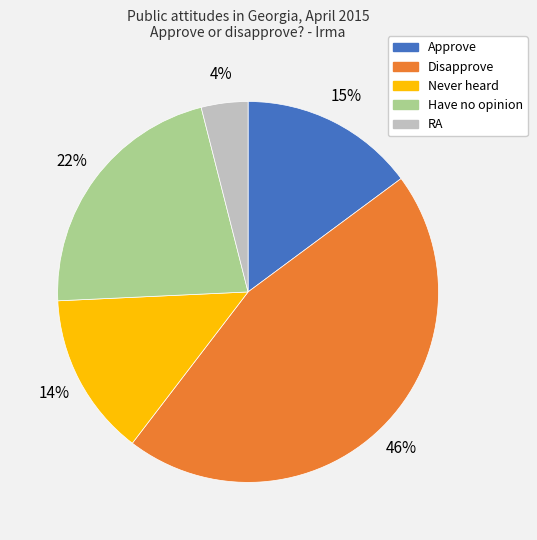

To the nearest percent, what portion does Never heard represent?

14%